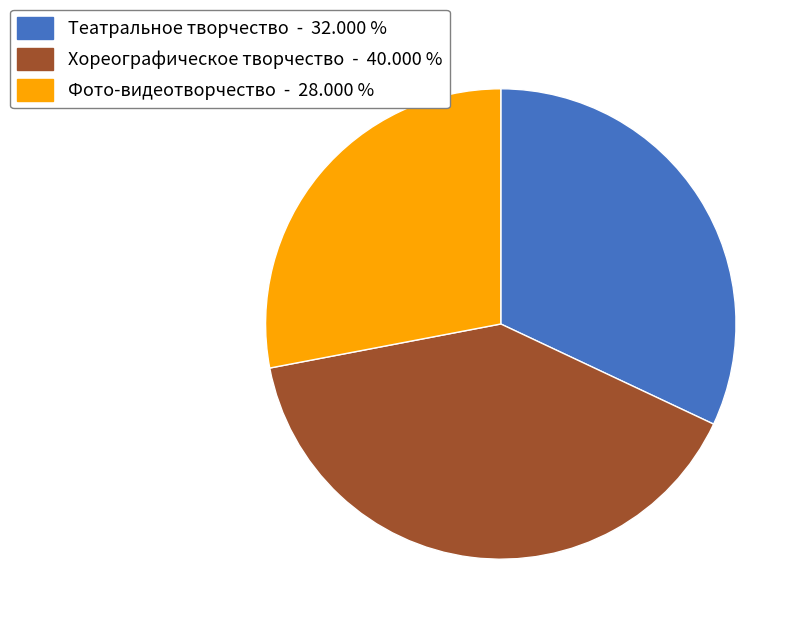

Which category has the biggest portion of the pie?

Хореографическое творчество